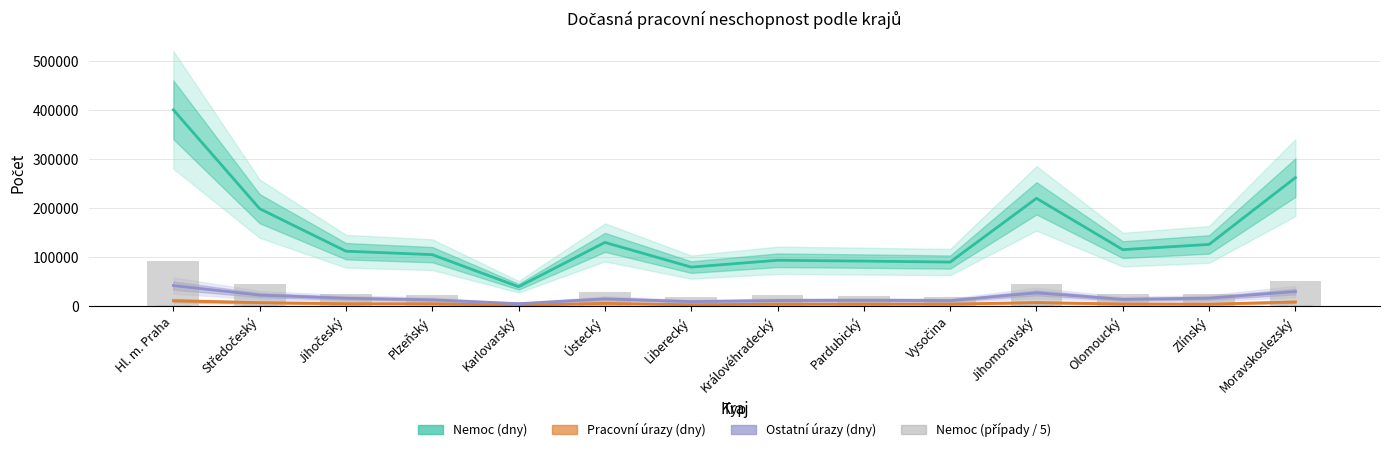

How many values exceed 24247?

7